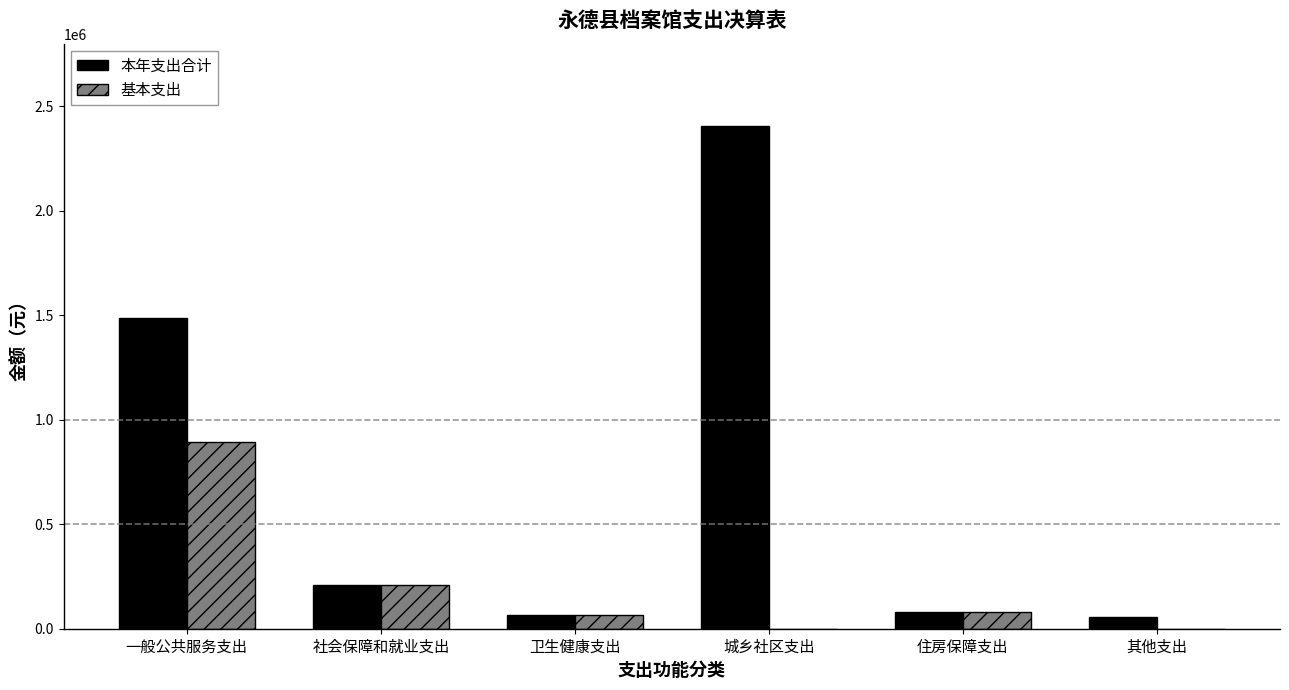

The 本年支出合计 series shows 1484756.1 at 一般公共服务支出. True or false?

True